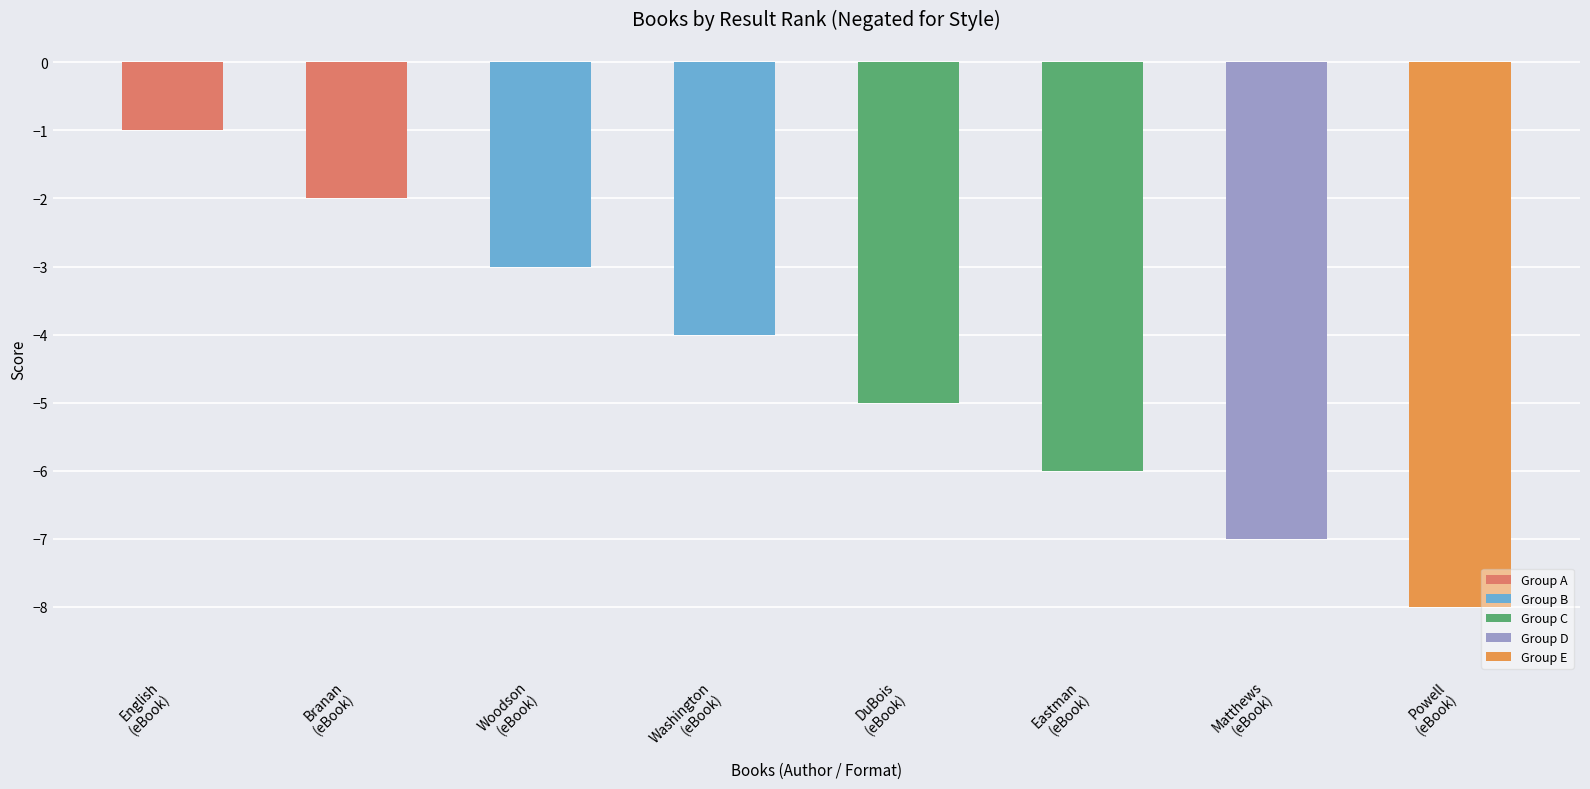

List the labels in order of value, smallest first.

Powell
(eBook), Matthews
(eBook), Eastman
(eBook), DuBois
(eBook), Washington
(eBook), Woodson
(eBook), Branan
(eBook), English
(eBook)